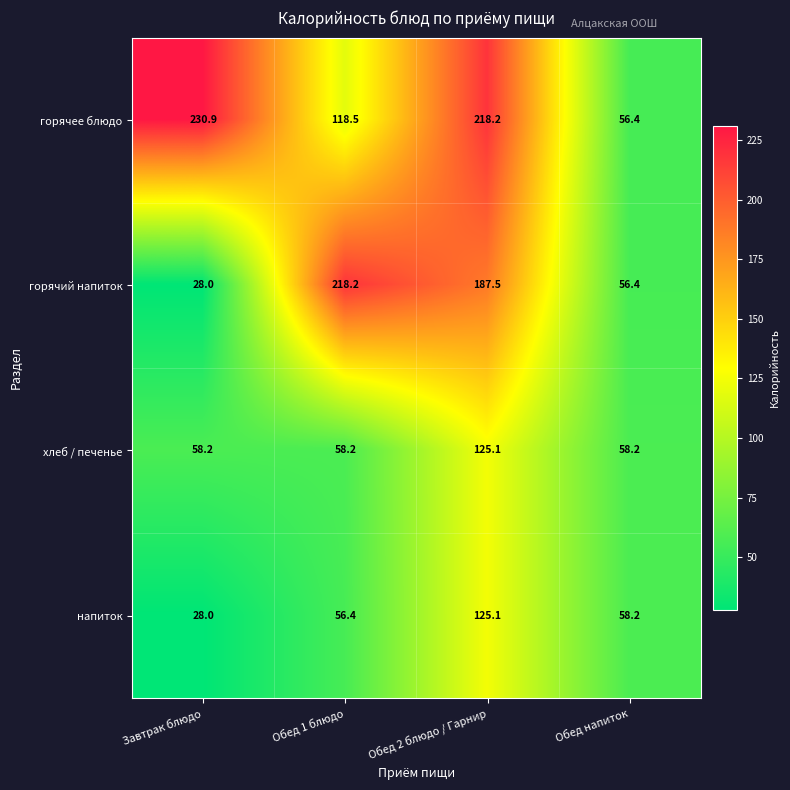

The value of горячий напиток at Обед напиток is 56.4. True or false?

True